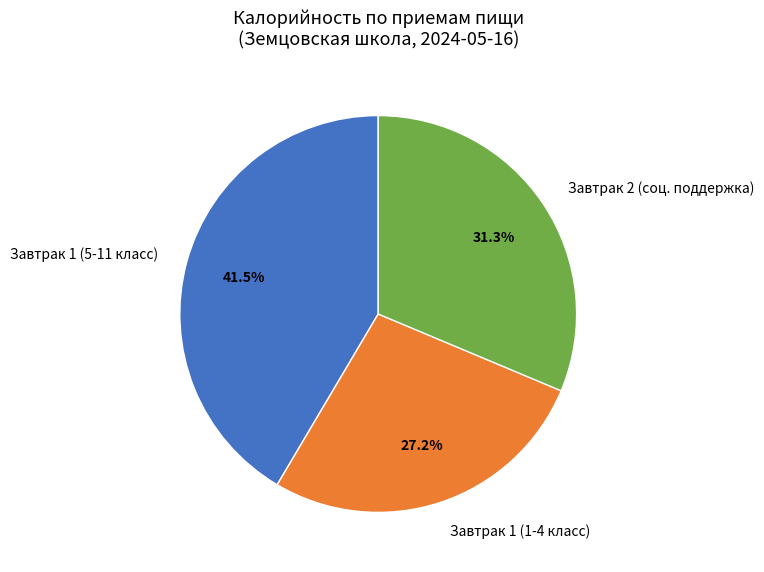

Which has a higher value, Завтрак 2 (соц. поддержка) or Завтрак 1 (1-4 класс)?

Завтрак 2 (соц. поддержка)